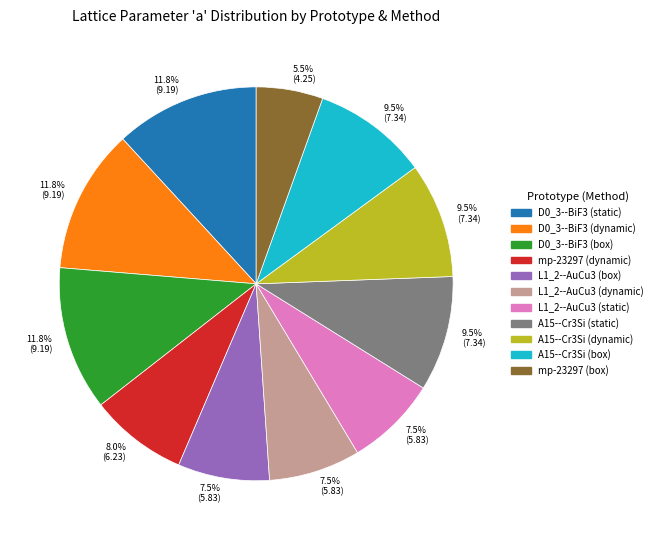

Does any single category account for the majority?

No